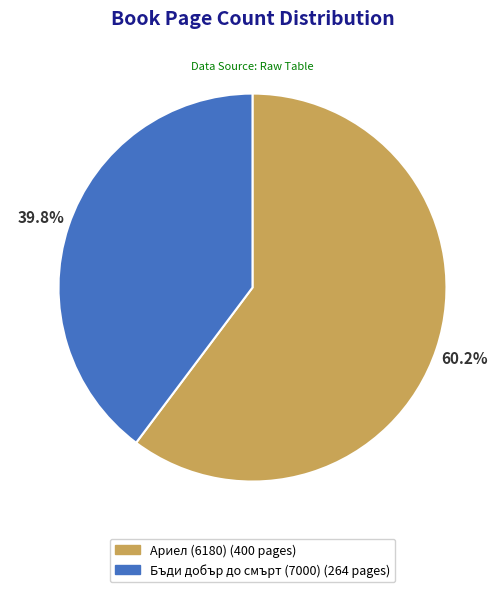

To the nearest percent, what percentage of the pie is Бъди добър до смърт (7000)?

40%